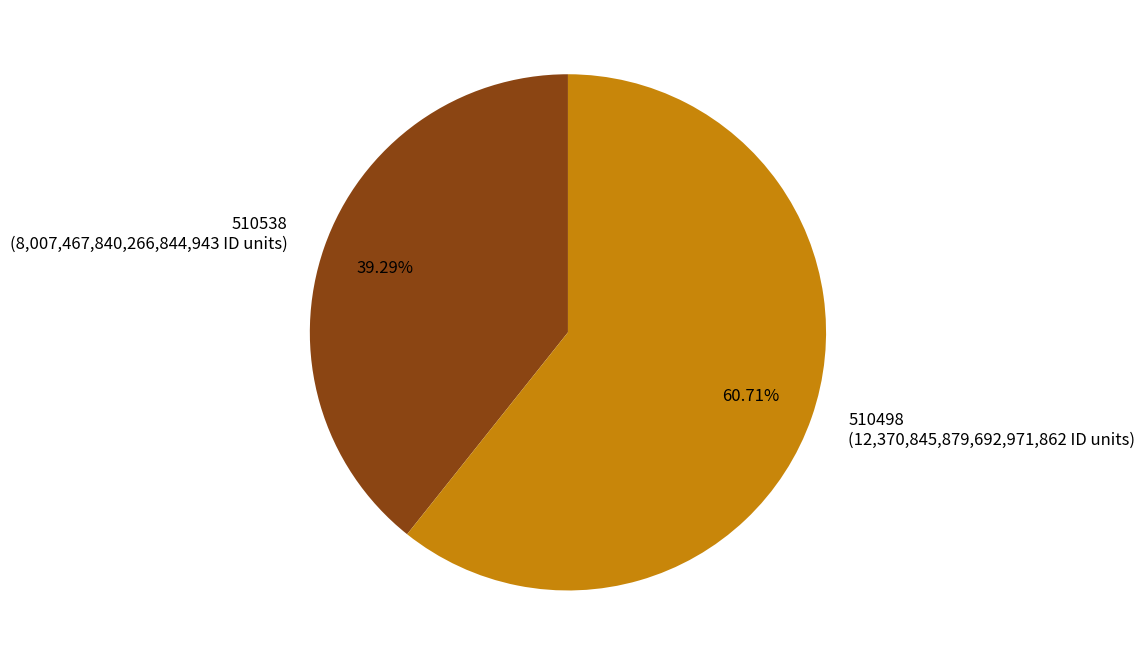

To the nearest percent, what is the average slice percentage?

50%